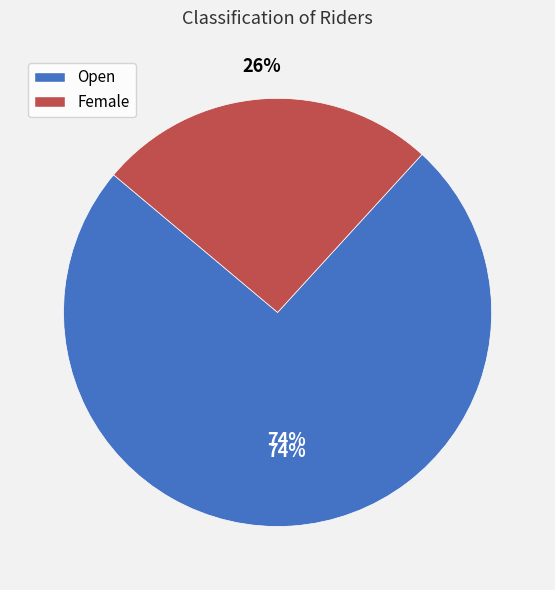

Is there a majority slice in this chart?

Yes